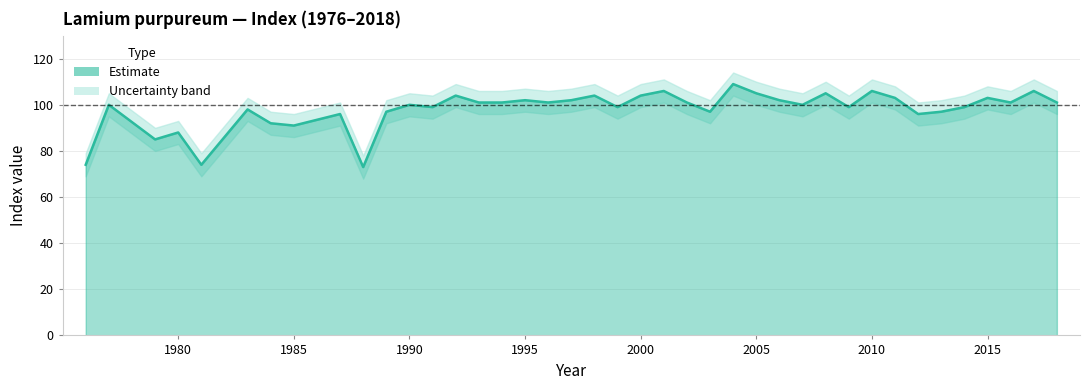

Does the chart display data point markers on the line(s)?

No